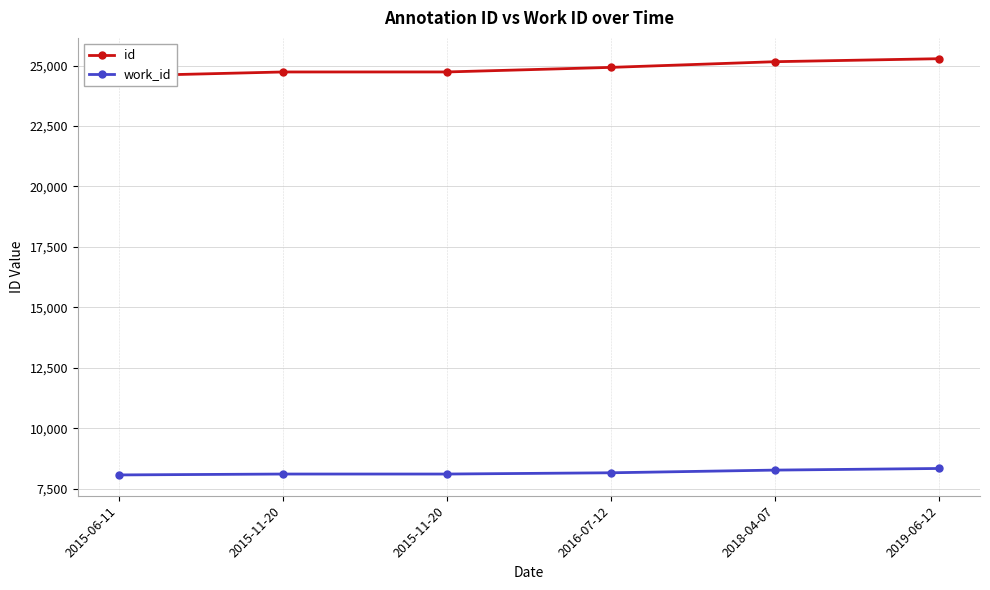

At which label does work_id first exceed 8154?

2018-04-07